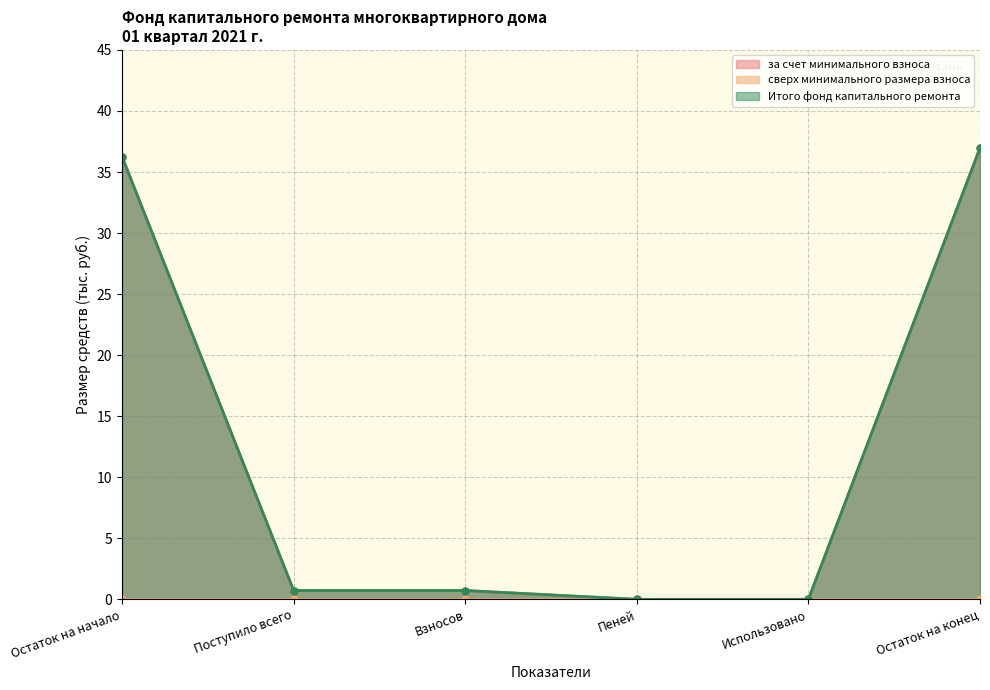

What is the average value of the за счет минимального взноса series?

12.4